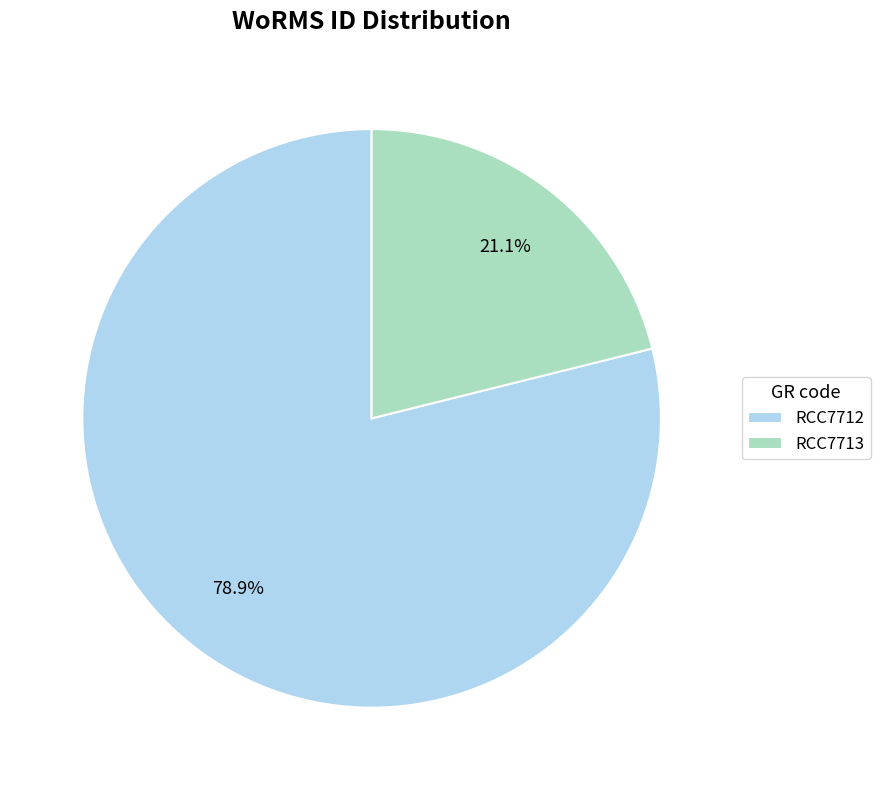

Approximately how many times larger is the value at RCC7712 compared to RCC7713?

3.7